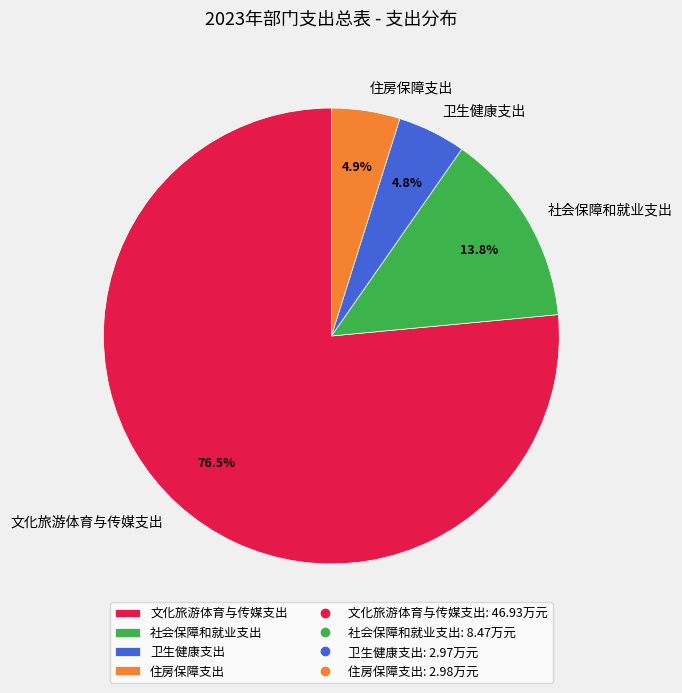

Does 住房保障支出 represent more than half of the total?

No